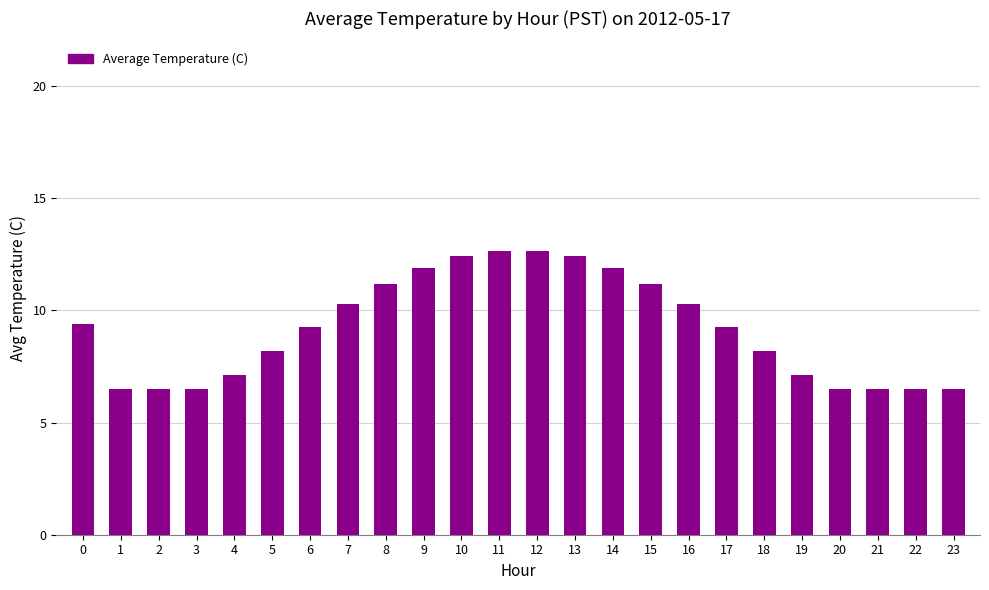

What is the difference between the maximum and minimum values?

6.2